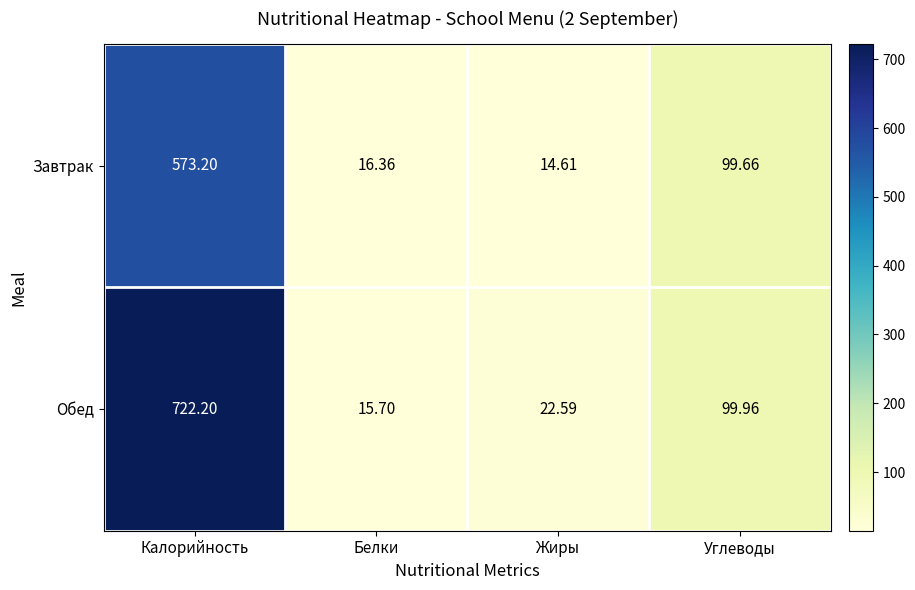

How many distinct data groups are displayed?

2